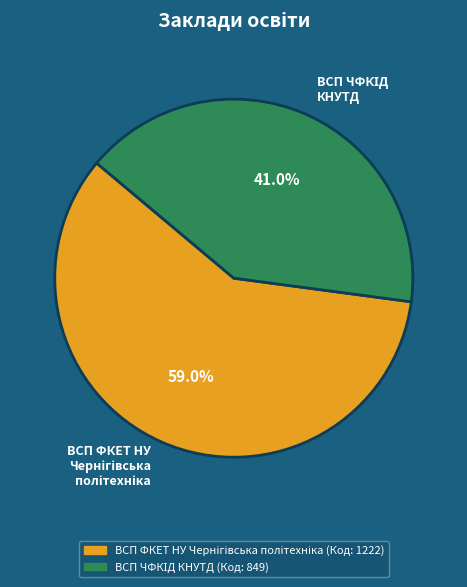

Does any single category account for the majority?

Yes